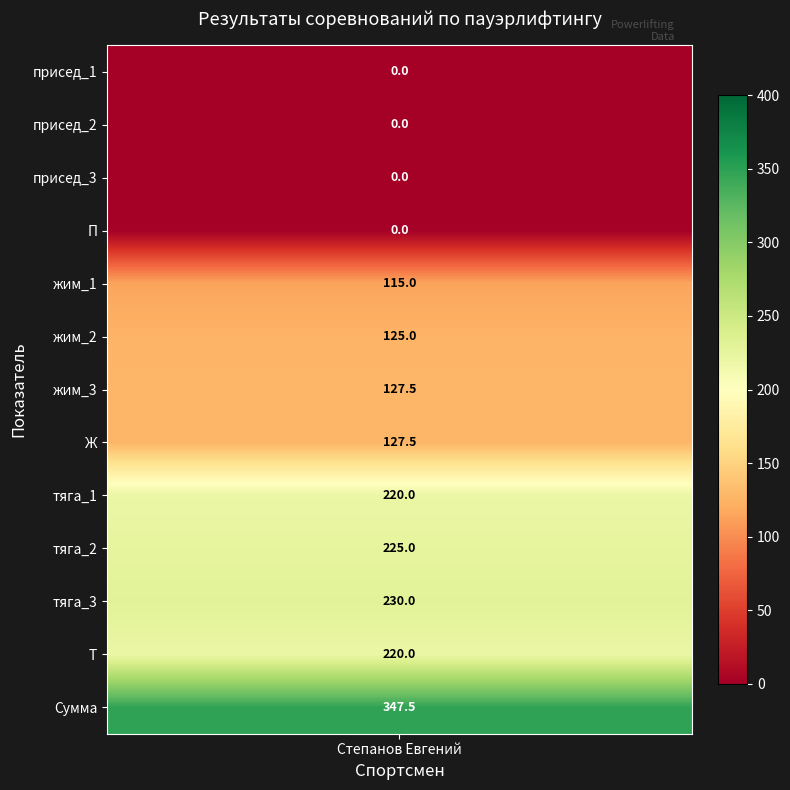

At which label does the data first exceed 127?

жим_3